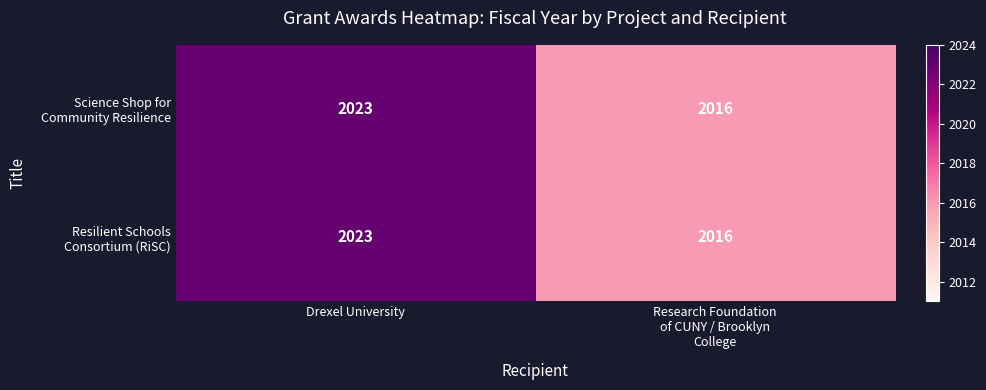

What is the minimum value shown in the chart?

2016